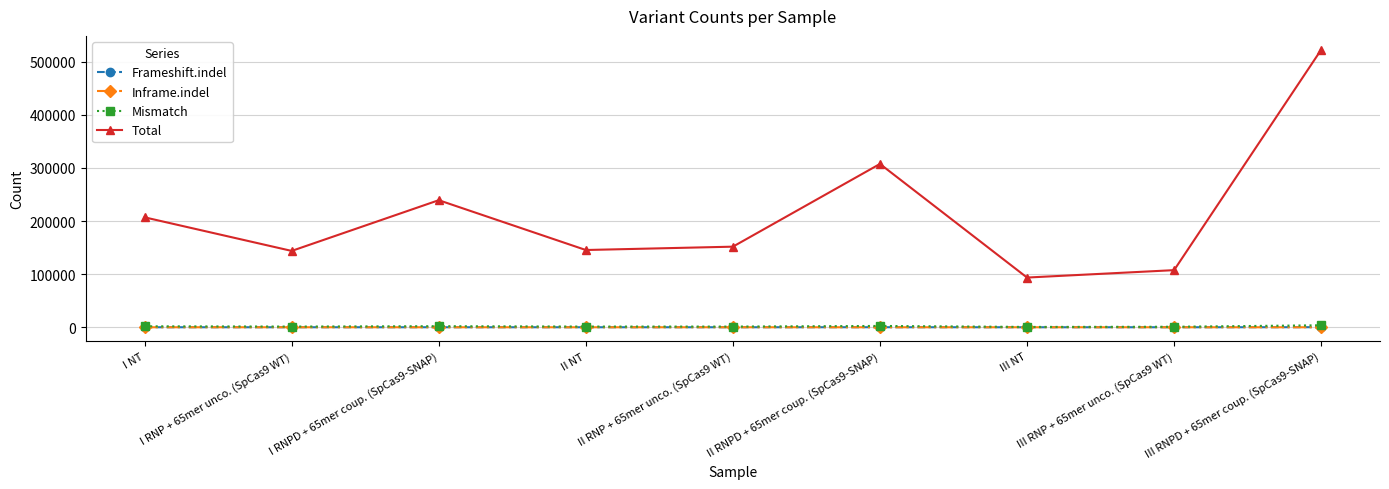

Which series has the widest spread of values?

Total